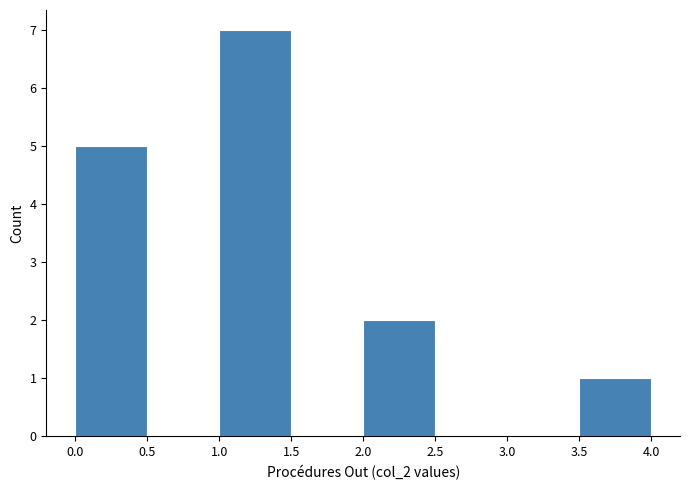

Reading left to right, list every bar in this chart as the range it spans on the x-axis followed by its height. The values are not printed on the chart, so give them approximately, as read against the axis.

0.0 to 0.5: 5
0.5 to 1.0: 0
1.0 to 1.5: 7
1.5 to 2.0: 0
2.0 to 2.5: 2
2.5 to 3.0: 0
3.0 to 3.5: 0
3.5 to 4.0: 1